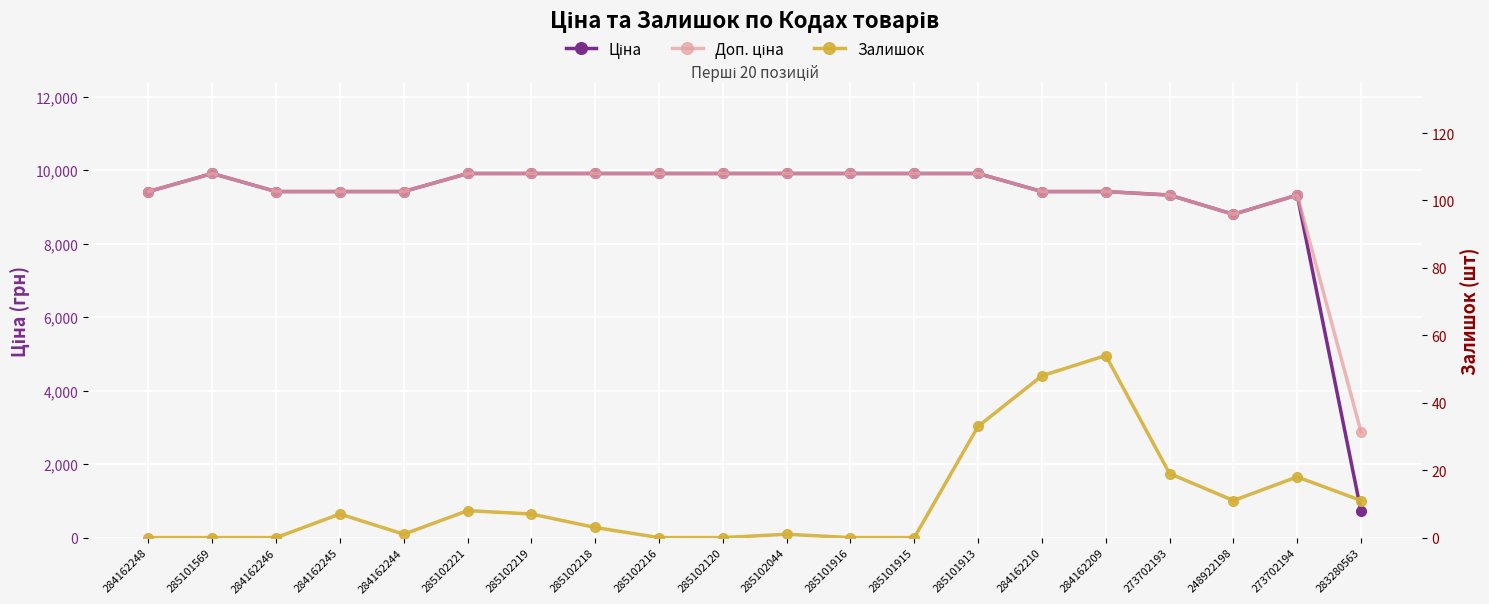

How many lines are shown in the chart?

3